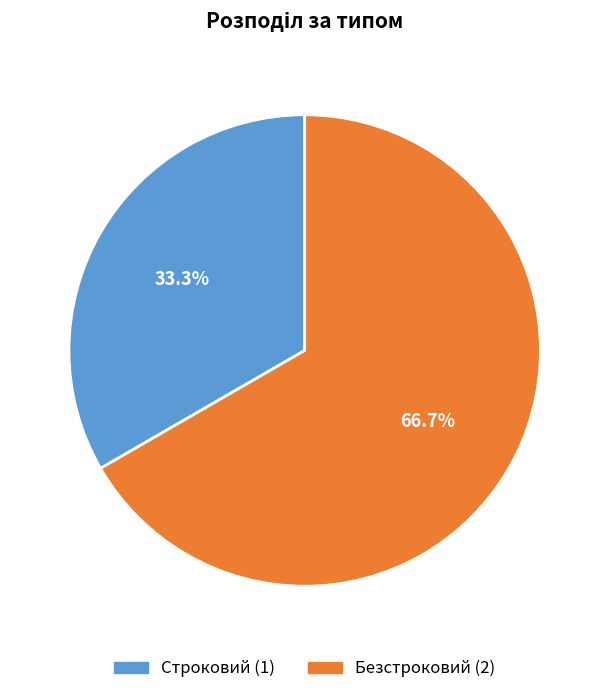

Count the number of slices in the pie.

2